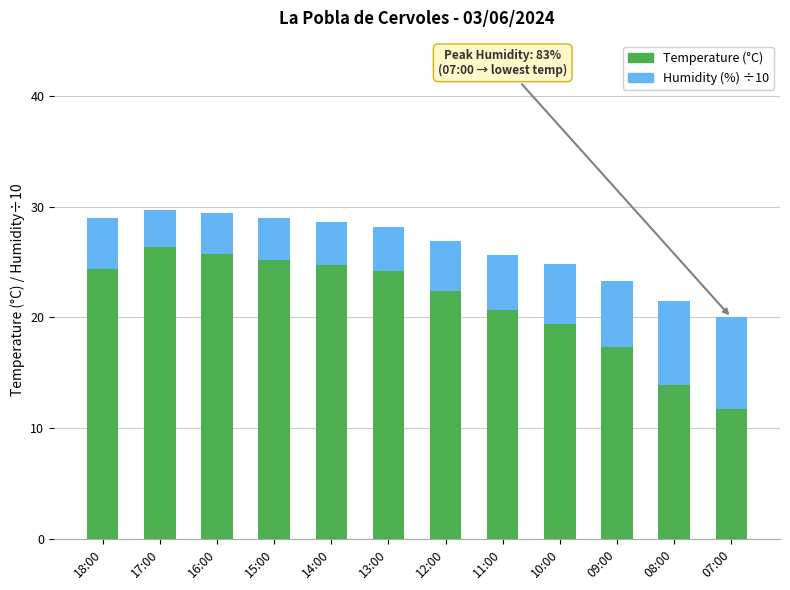

At which label does Temperature (°C) reach its peak?

17:00